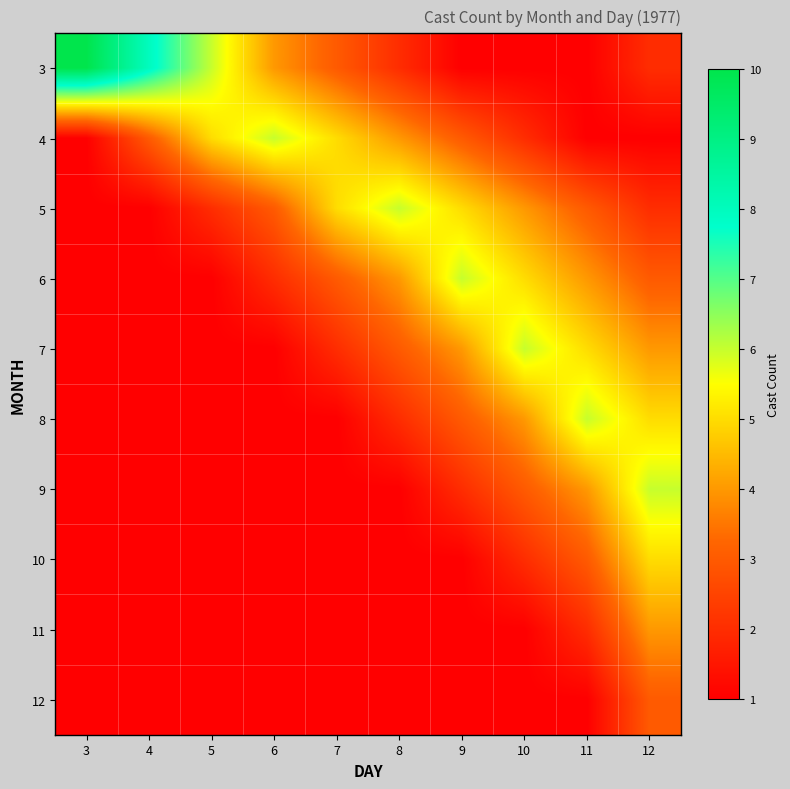

Reading left to right, extract all data points from this chart.

3: 3=10	4=8	5=6	6=4	7=3	8=2	9=1	10=1	11=1	12=2
4: 3=1	4=3	5=5	6=6	7=5	8=4	9=3	10=2	11=1	12=1
5: 3=1	4=1	5=2	6=3	7=5	8=6	9=5	10=4	11=3	12=2
6: 3=1	4=1	5=1	6=2	7=3	8=4	9=6	10=5	11=4	12=3
7: 3=1	4=1	5=1	6=1	7=2	8=3	9=4	10=6	11=5	12=4
8: 3=1	4=1	5=1	6=1	7=1	8=2	9=3	10=4	11=6	12=5
9: 3=1	4=1	5=1	6=1	7=1	8=1	9=2	10=3	11=4	12=6
10: 3=1	4=1	5=1	6=1	7=1	8=1	9=1	10=2	11=3	12=5
11: 3=1	4=1	5=1	6=1	7=1	8=1	9=1	10=1	11=2	12=4
12: 3=1	4=1	5=1	6=1	7=1	8=1	9=1	10=1	11=1	12=3